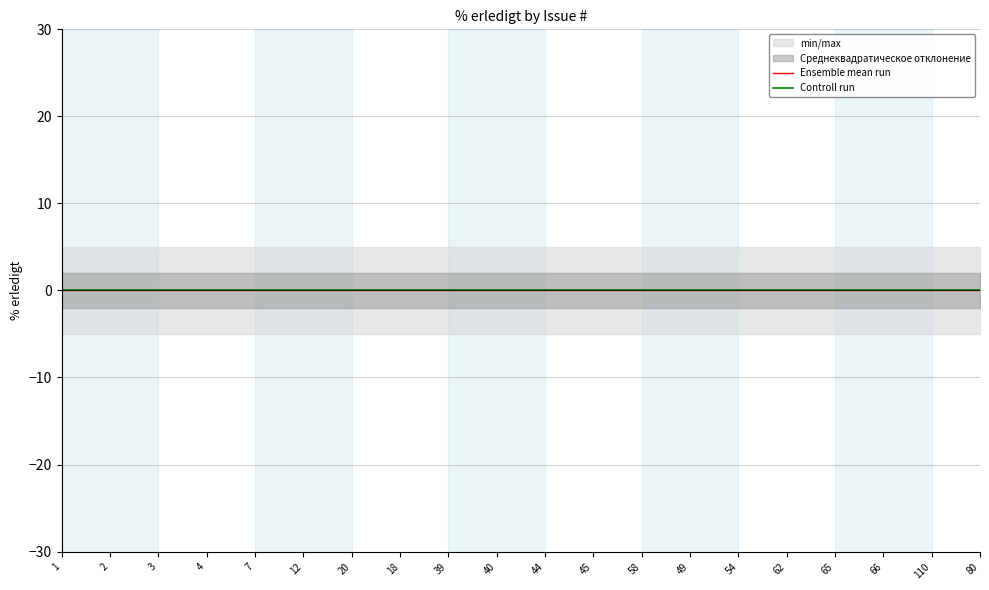

Is the value of Controll run at 54 greater than the value of Ensemble mean run at 1?

Yes